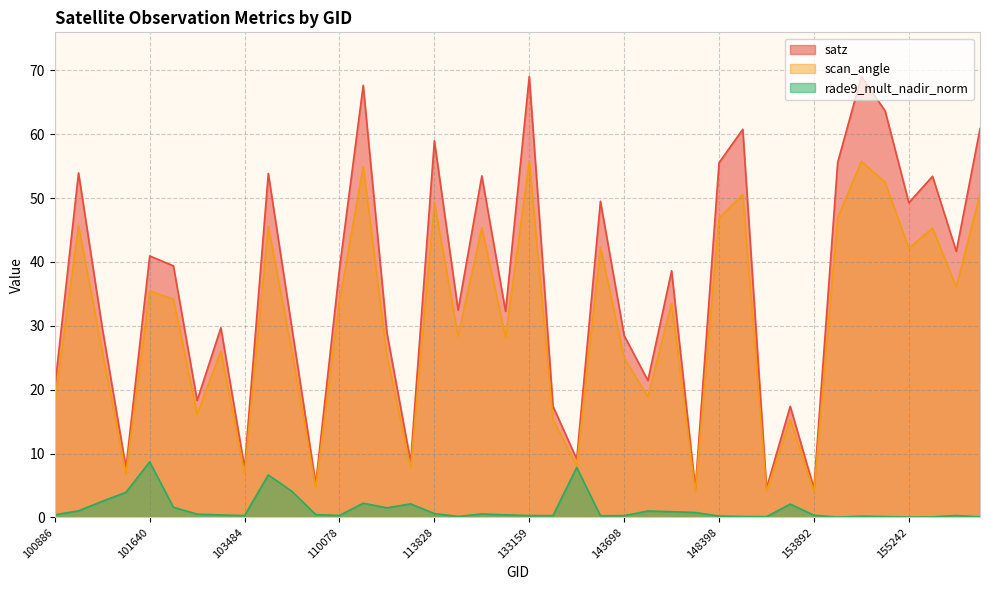

What is the average value of the satz series?

35.8